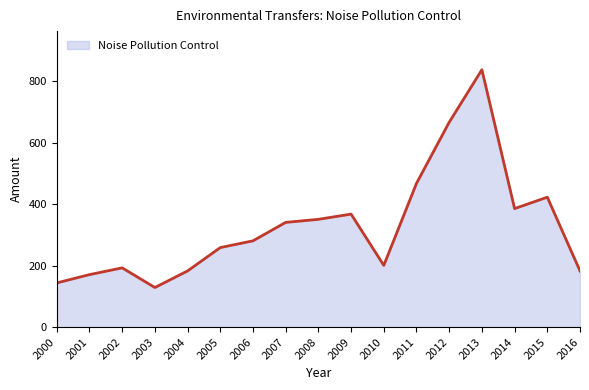

Which label corresponds to the largest value in the chart?

2013